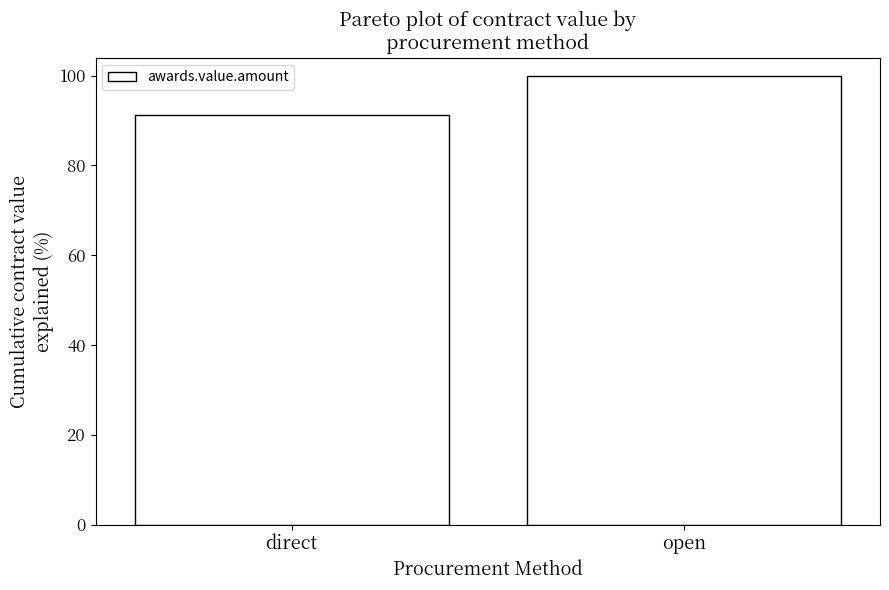

What is the label of the 2nd bar from the left?

open